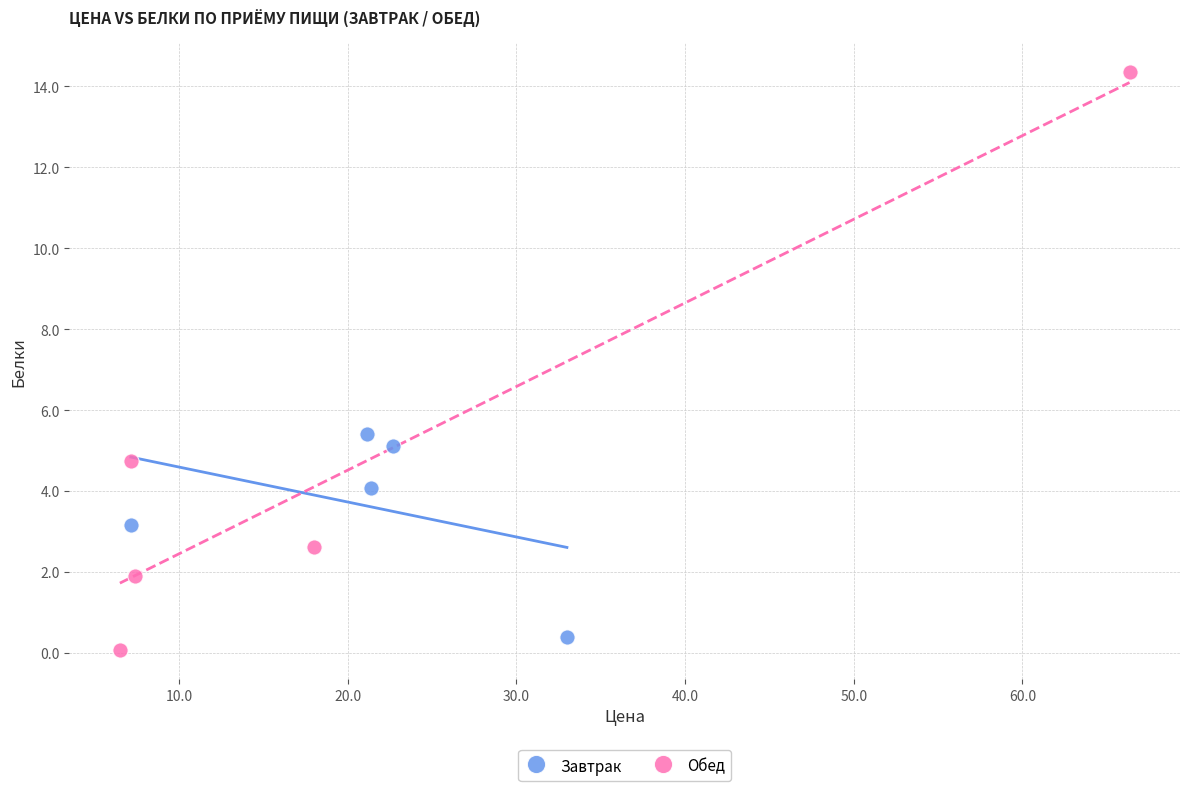

Which series has the largest Y range (max minus min)?

Обед